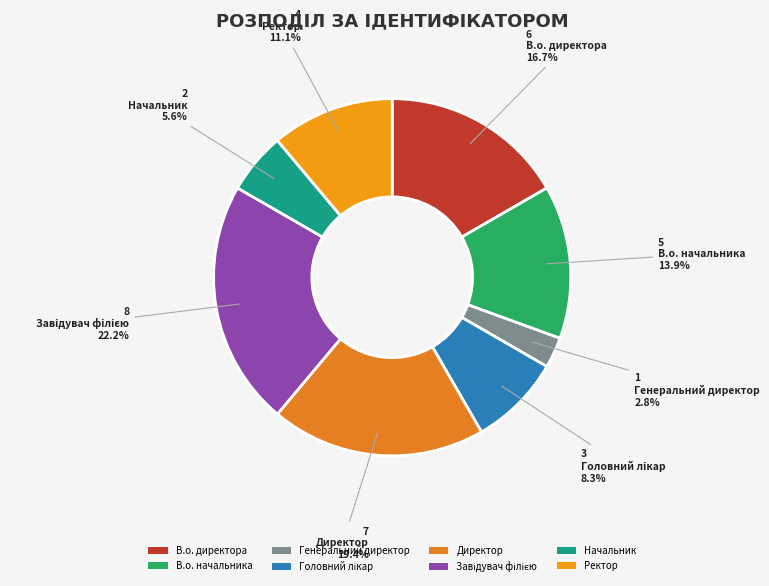

What portion of the pie excludes Директор?

80.6%